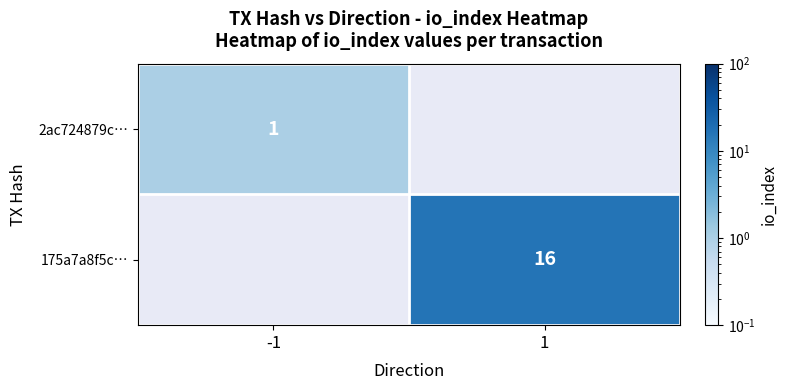

The 2ac724879c… series shows 0 at -1. True or false?

False